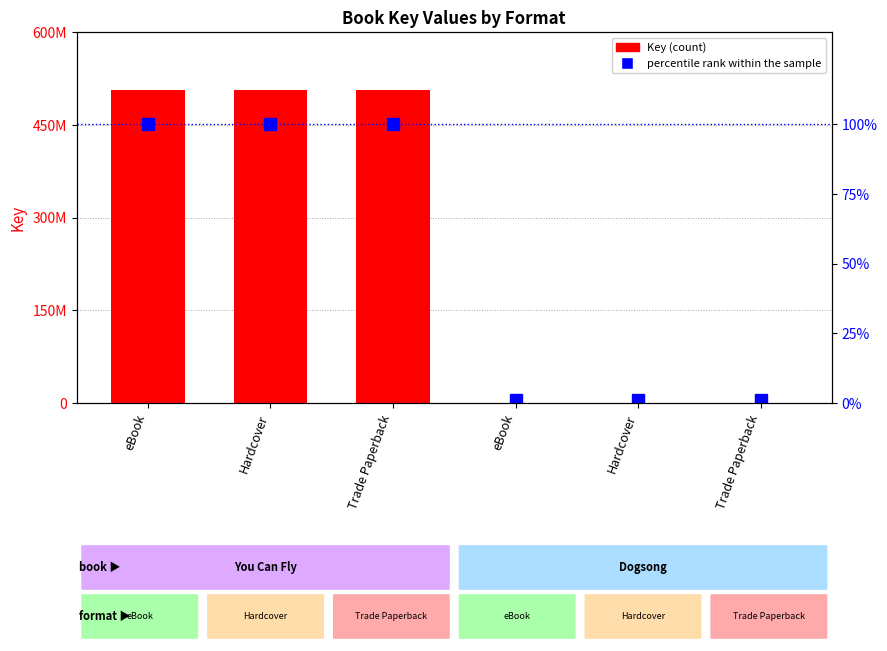

What are all the series names shown in the legend?

Key (count), percentile rank within the sample